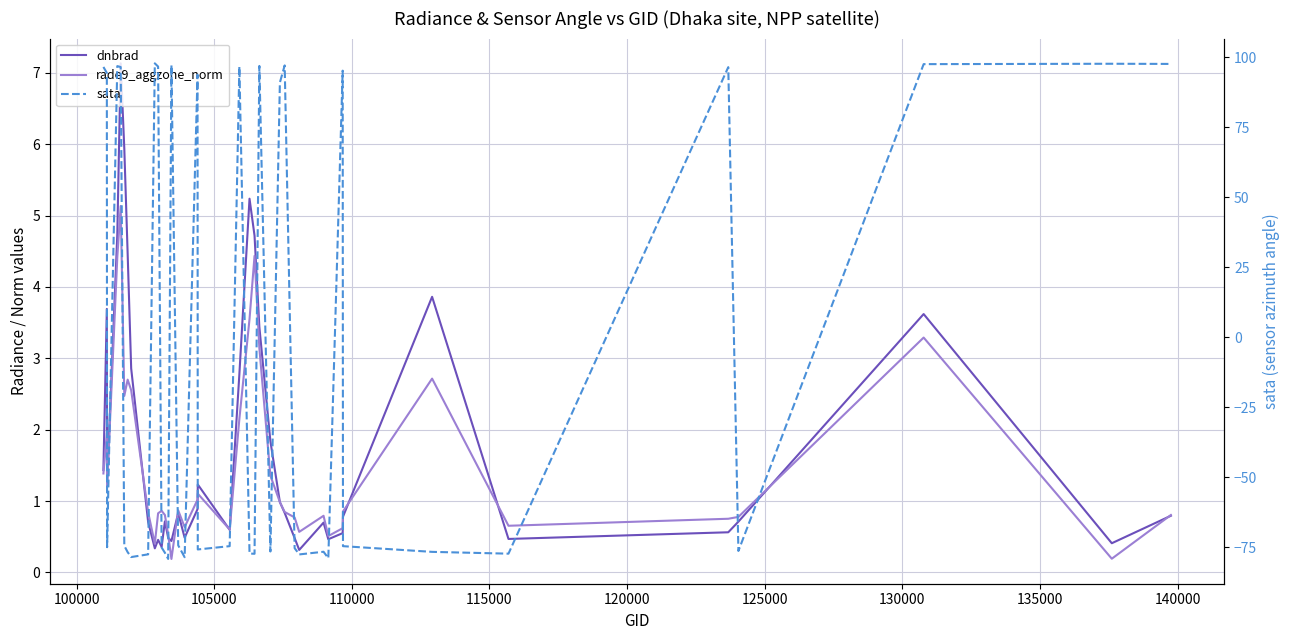

Reading left to right, list all the values displayed in this chart.

dnbrad: 1.4	3.7	1.3	4.7	7.1	5.9	4.5	2.9	0.7	0.3	0.5	0.4	0.7	0.5	0.4	0.8	0.5	0.9	1.2	0.6	2.8	5.2	4.7	3.4	1.8	1.0	0.8	0.5	0.3	0.7	0.5	0.6	0.8	3.9	0.5	0.6	0.7	3.6	0.4	0.8
rade9_aggzone_norm: 1.4	2.0	1.2	4.4	5.1	2.5	2.7	2.6	0.8	0.4	0.8	0.9	0.8	0.5	0.2	0.9	0.6	1.0	1.1	0.6	2.2	3.6	4.4	3.1	1.4	1.0	0.8	0.8	0.6	0.8	0.5	0.6	0.9	2.7	0.7	0.8	0.8	3.3	0.2	0.8
sata: 96.5	94.3	-75.0	96.8	96.4	-74.5	-76.7	-78.5	-77.5	97.7	96.6	-75.1	-77.0	-79.2	97.1	-74.3	-78.6	93.7	-75.8	-74.6	96.6	-77.2	-77.3	96.8	-76.5	90.9	97.0	-75.3	-77.6	-76.6	-78.9	95.1	-74.6	-76.6	-77.3	96.4	-76.3	97.5	97.6	97.5